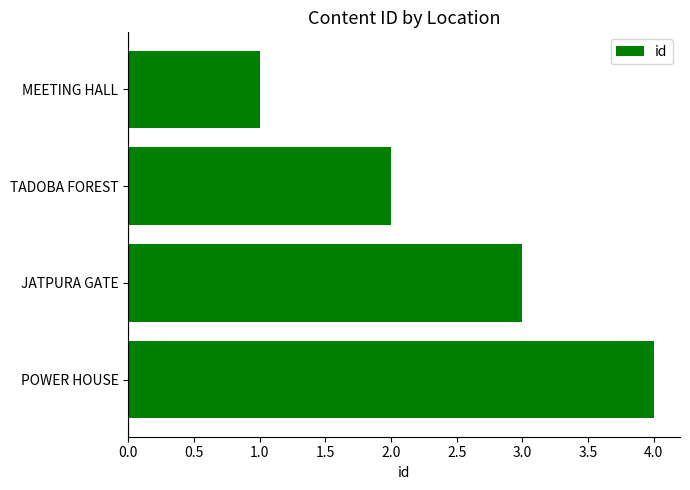

Rank the categories by value from lowest to highest.

MEETING HALL, TADOBA FOREST, JATPURA GATE, POWER HOUSE